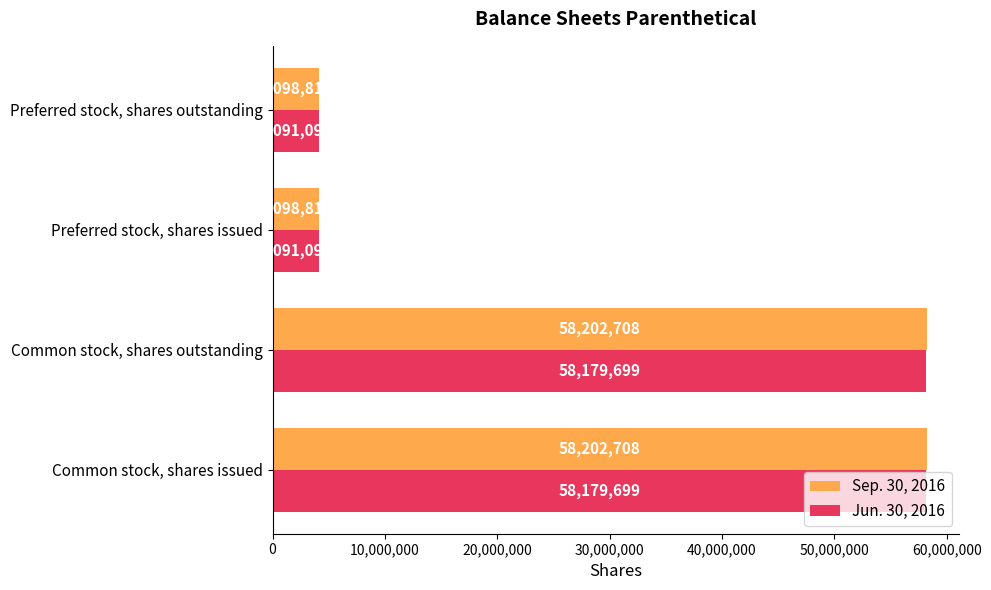

Which series has the largest total across all categories?

Sep. 30, 2016